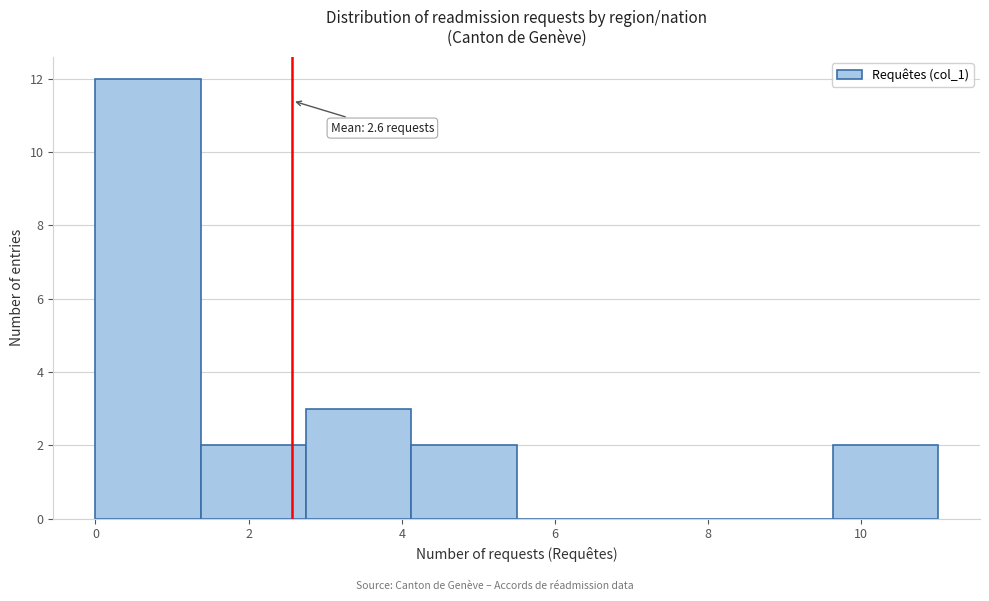

Over which range of the x-axis is the bar tallest?

0.0 to 1.4